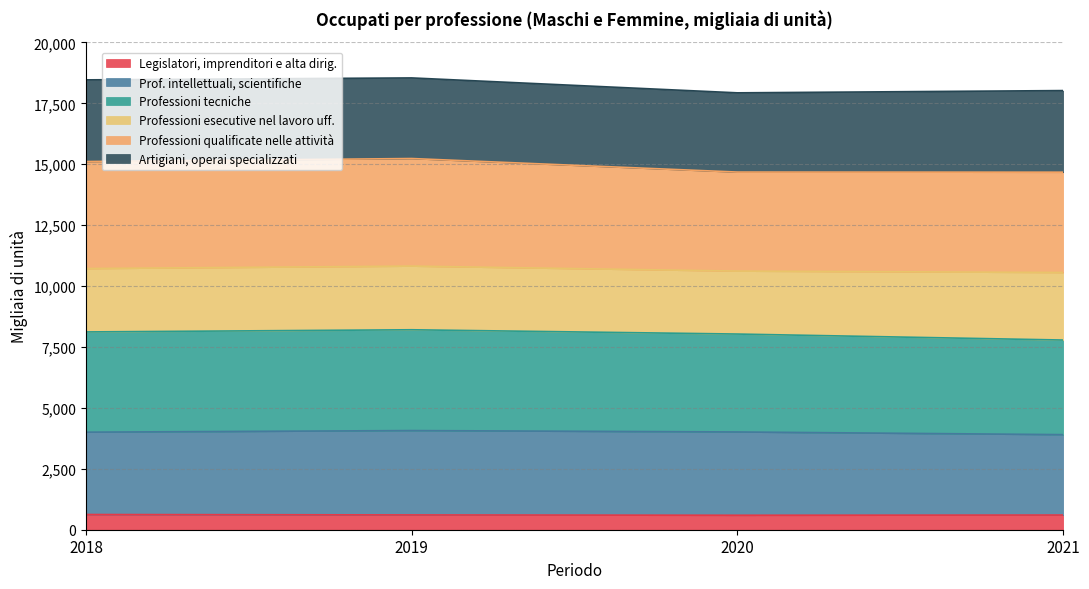

How many lines are shown in the chart?

6